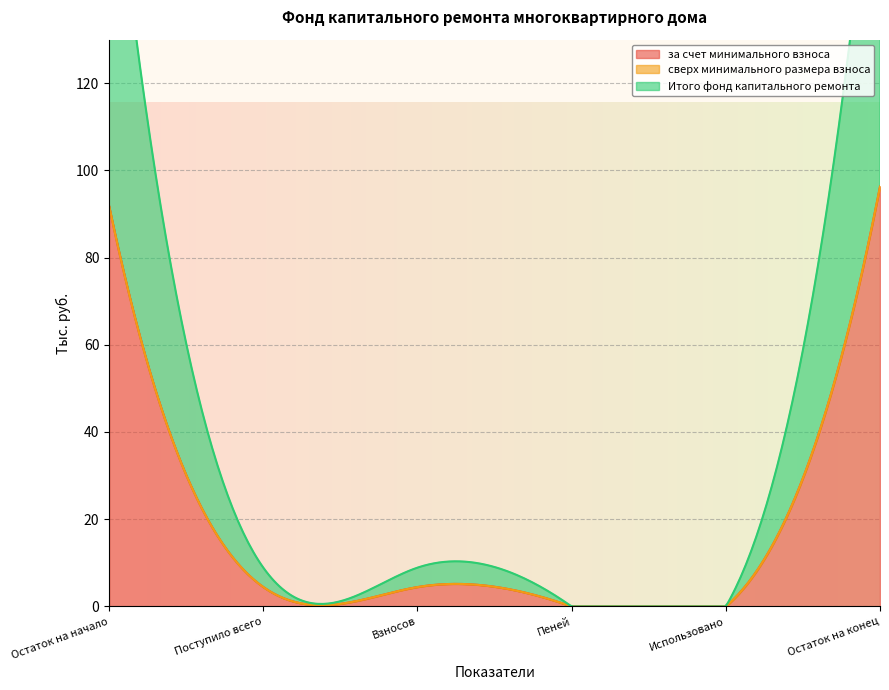

Which category has the highest value in the за счет минимального взноса series?

Остаток на конец